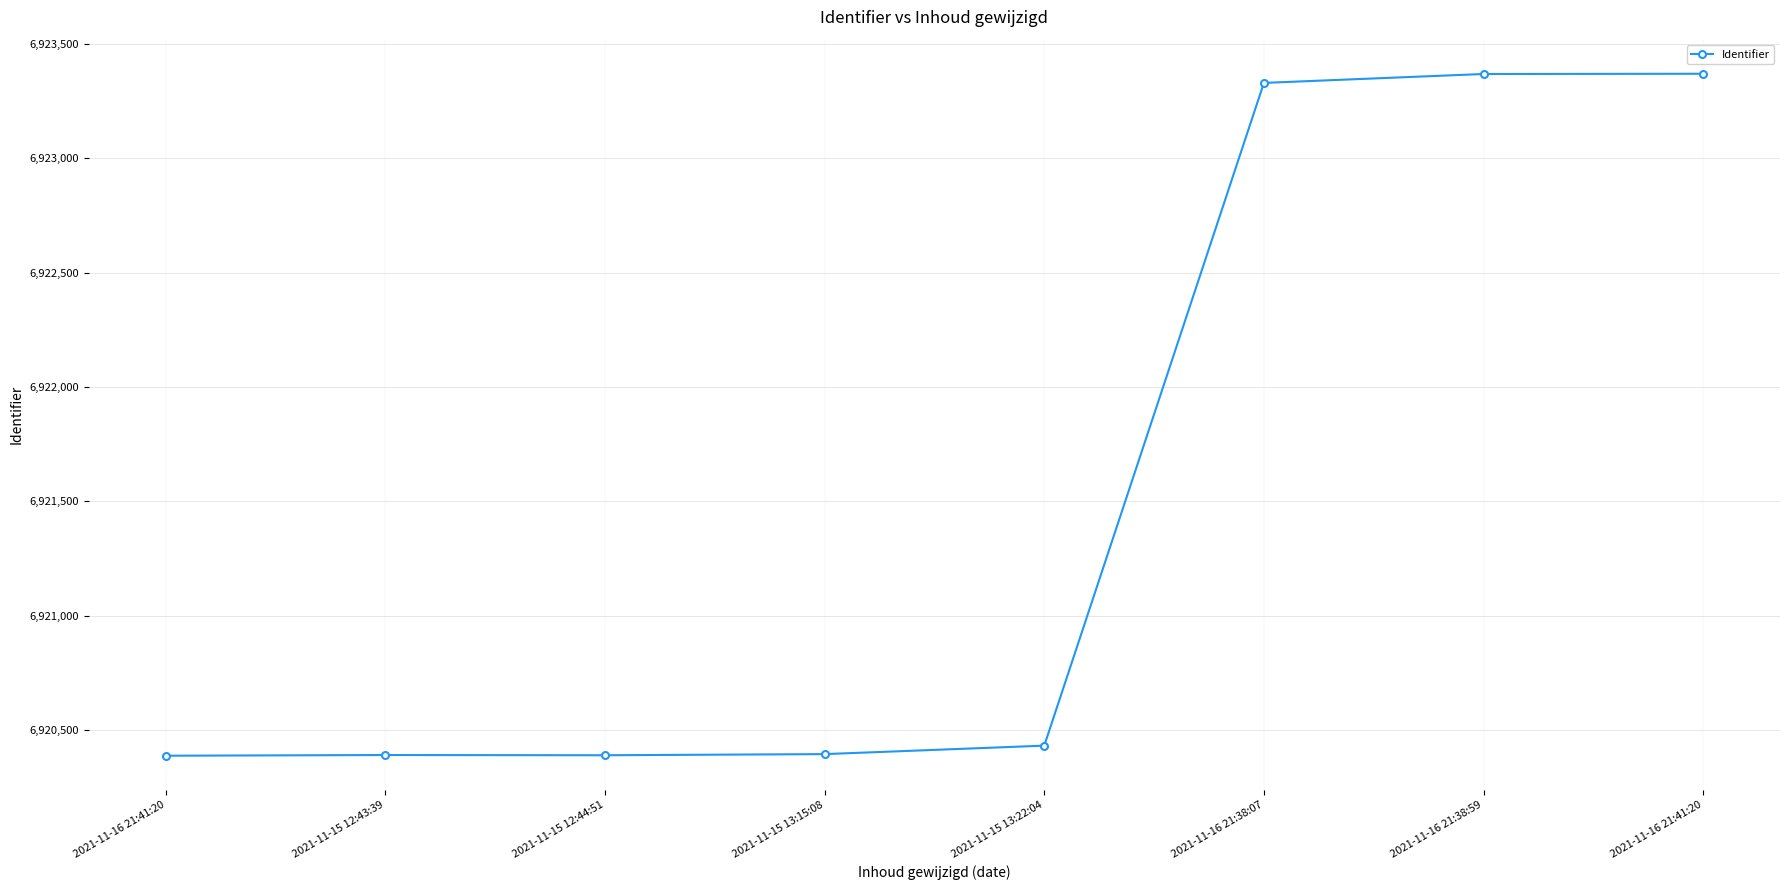

What is the label of the 3rd point from the left?

2021-11-15 12:44:51